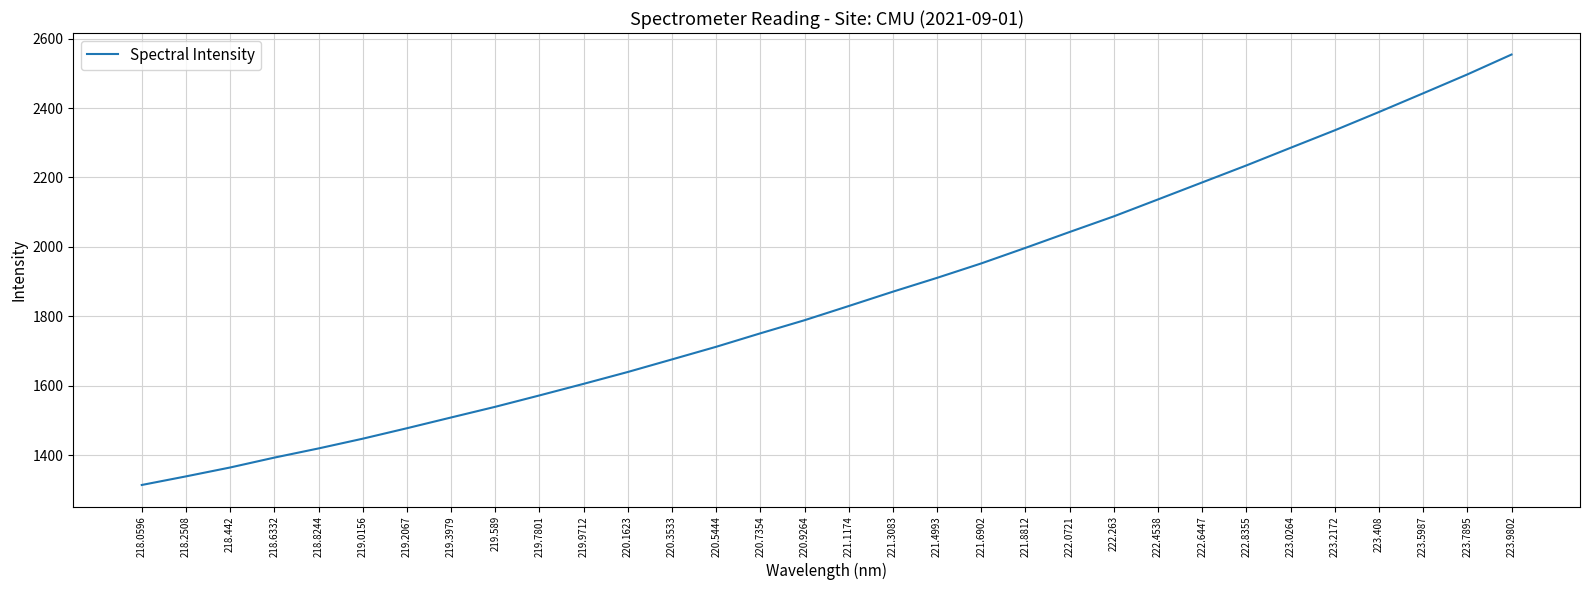

Rank the categories by value from lowest to highest.

218.0596, 218.2508, 218.442, 218.6332, 218.8244, 219.0156, 219.2067, 219.3979, 219.589, 219.7801, 219.9712, 220.1623, 220.3533, 220.5444, 220.7354, 220.9264, 221.1174, 221.3083, 221.4993, 221.6902, 221.8812, 222.0721, 222.263, 222.4538, 222.6447, 222.8355, 223.0264, 223.2172, 223.408, 223.5987, 223.7895, 223.9802